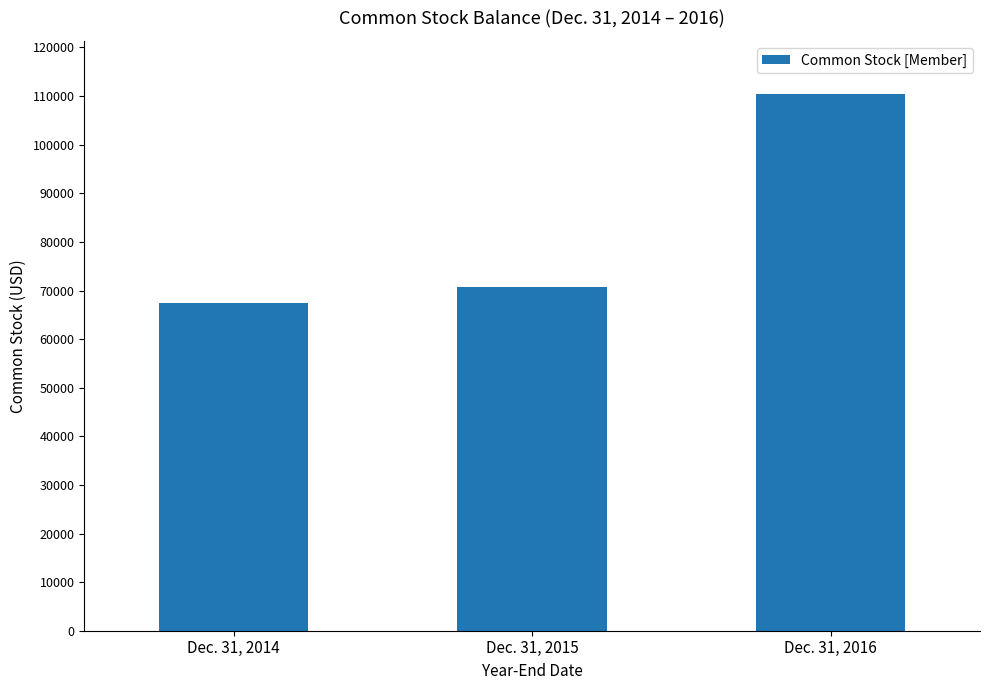

What is the approximate value at Dec. 31, 2015?

70774